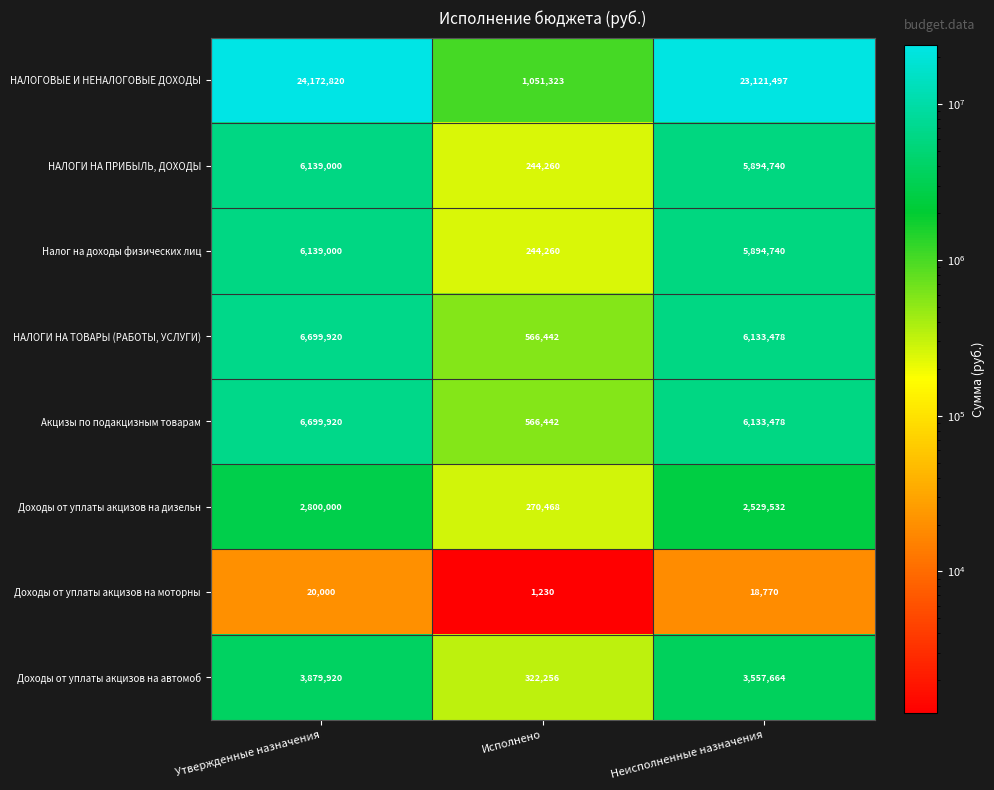

Reading right to left, extract all data points from this chart.

НАЛОГОВЫЕ И НЕНАЛОГОВЫЕ ДОХОДЫ: 23121497	1051323	24172820
НАЛОГИ НА ПРИБЫЛЬ, ДОХОДЫ: 5894740	244260	6139000
Налог на доходы физических лиц: 5894740	244260	6139000
НАЛОГИ НА ТОВАРЫ (РАБОТЫ, УСЛУГИ): 6133478	566442	6699920
Акцизы по подакцизным товарам: 6133478	566442	6699920
Доходы от уплаты акцизов на дизельн: 2529532	270468	2800000
Доходы от уплаты акцизов на моторны: 18770	1230	20000
Доходы от уплаты акцизов на автомоб: 3557664	322256	3879920